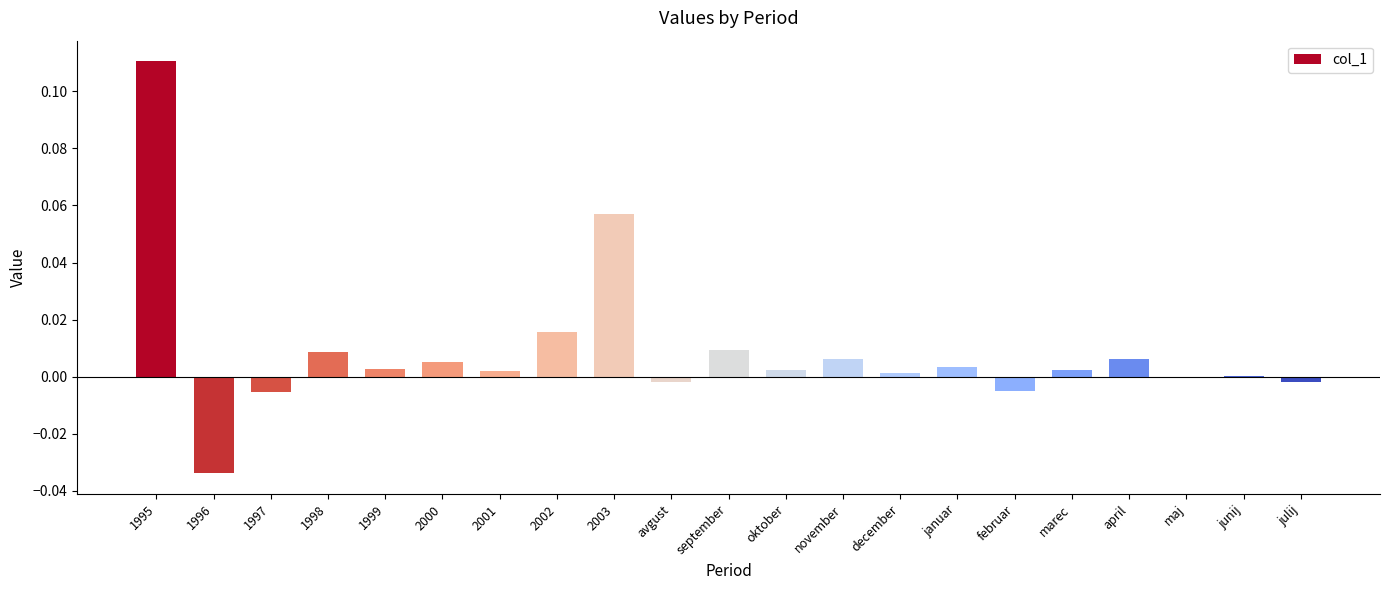

How many series are shown in this chart?

1